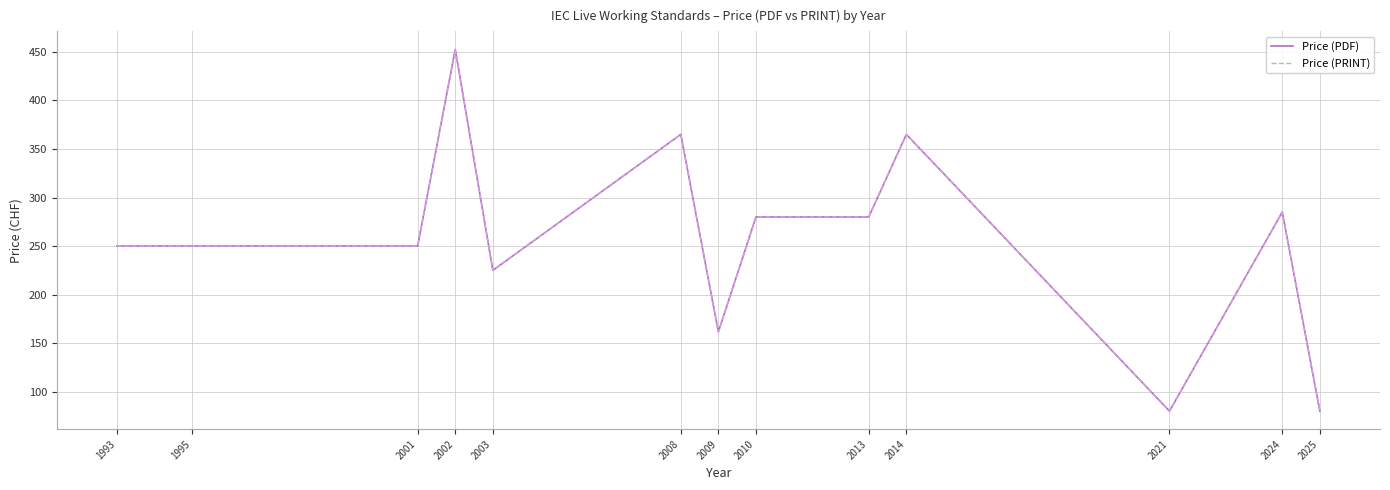

What is the difference between the second highest and minimum values in the Price (PRINT) series?

285.0